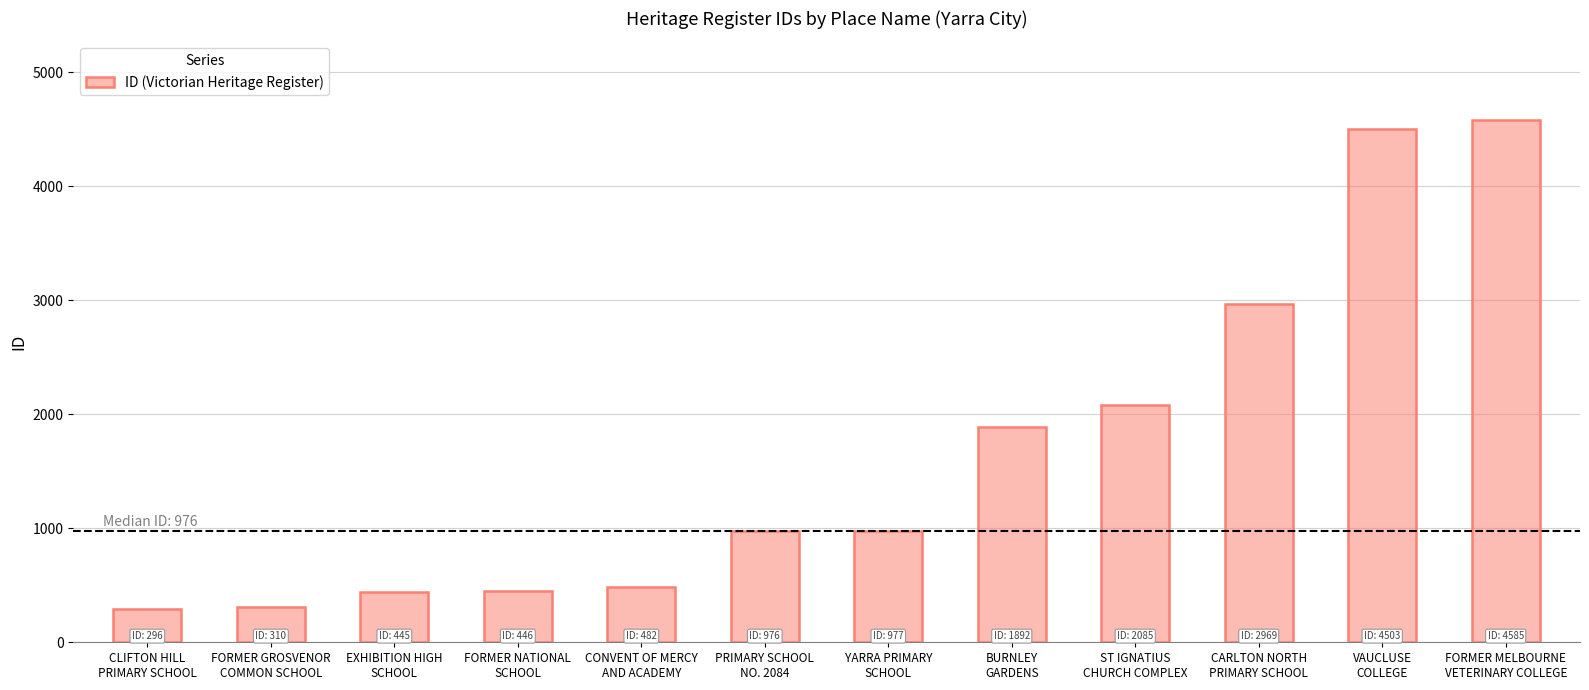

What is the sum of all values?

19966